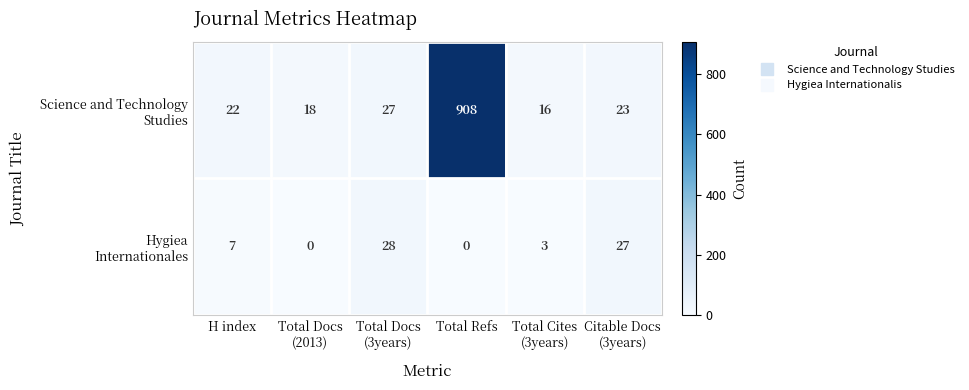

Which category has the highest value across all series?

Total Refs